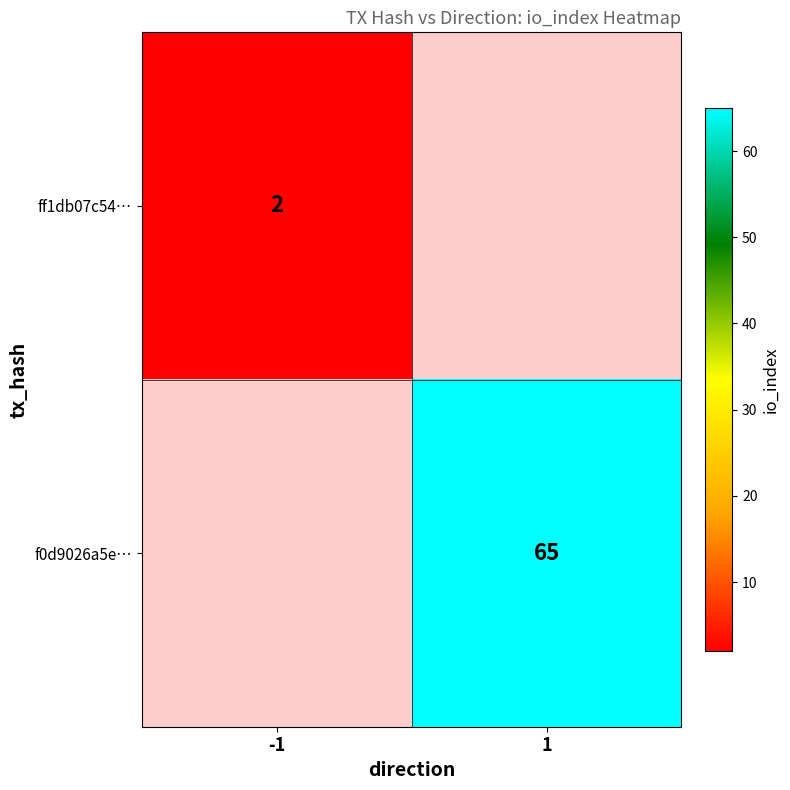

Is the value of f0d9026a5e… at 1 greater than the value of ff1db07c54… at -1?

Yes